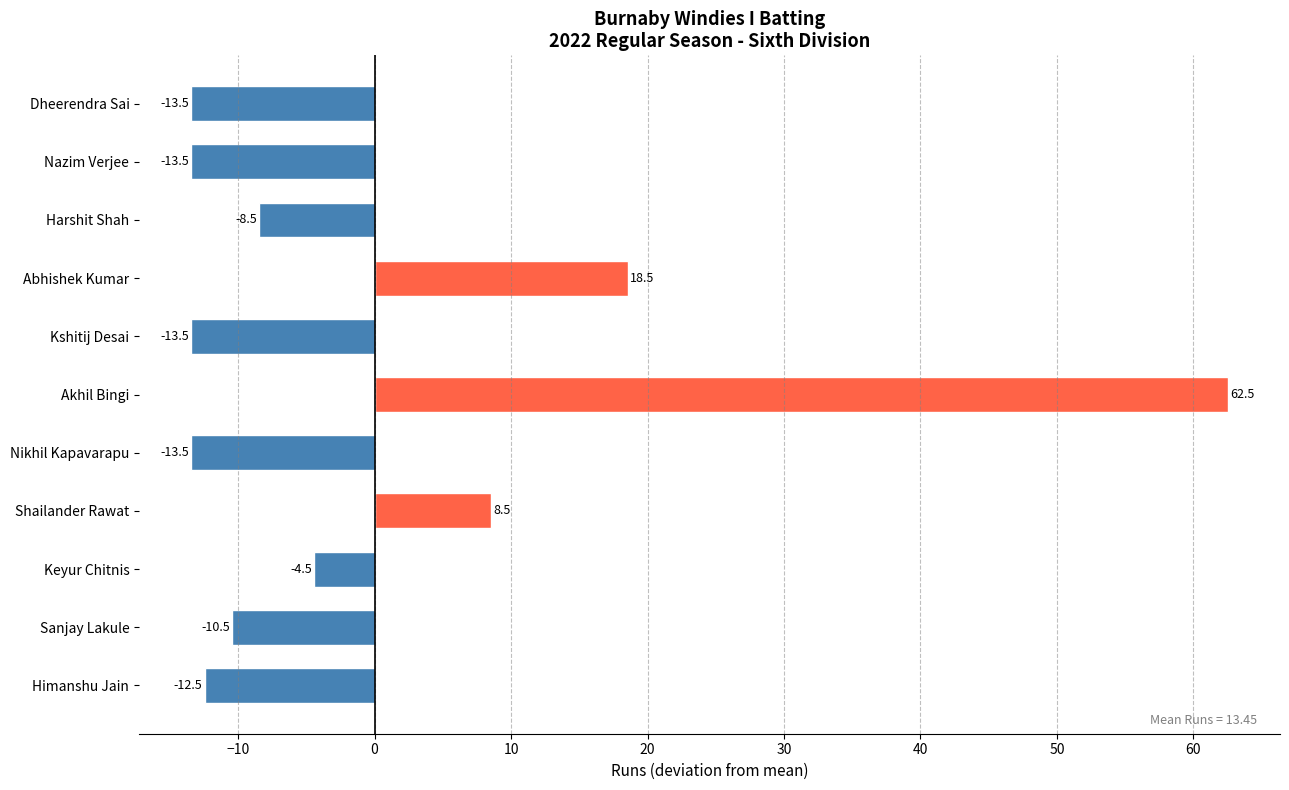

Between Kshitij Desai and Harshit Shah, which is larger?

Harshit Shah